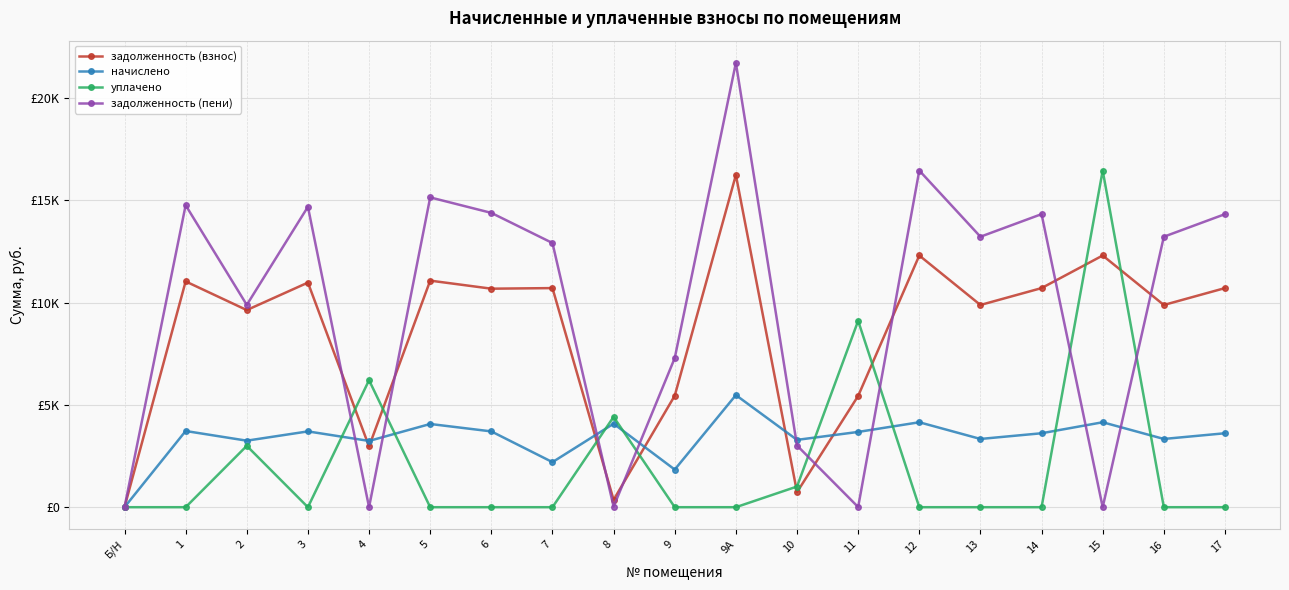

What is the difference between the second highest and minimum values in the задолженность (пени) series?

16460.9